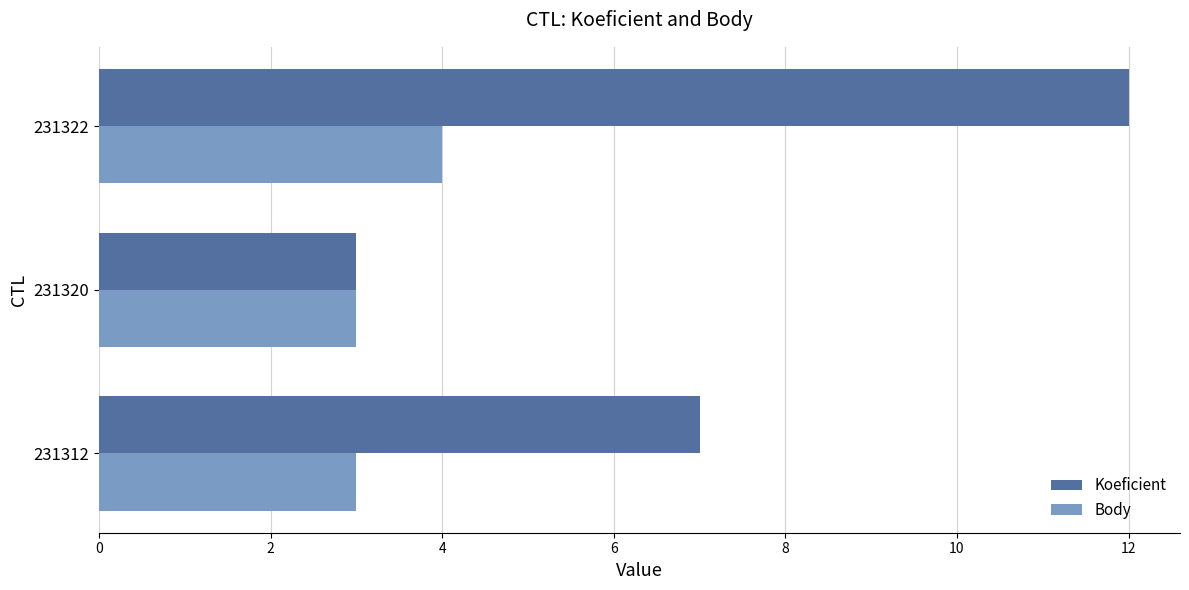

Rank the series by their average value, from lowest to highest.

Body, Koeficient